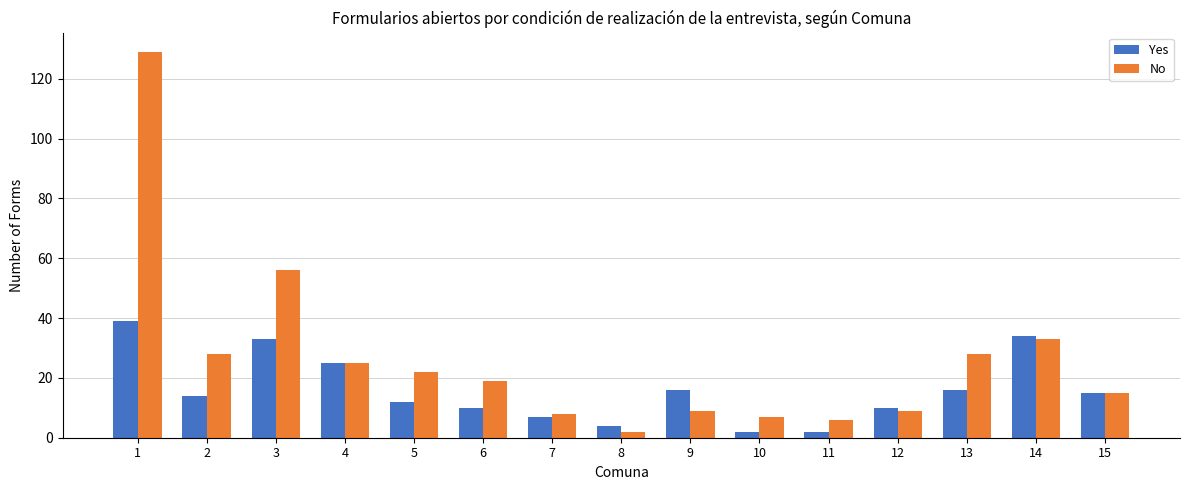

Rank the series by their average value, from lowest to highest.

Yes, No